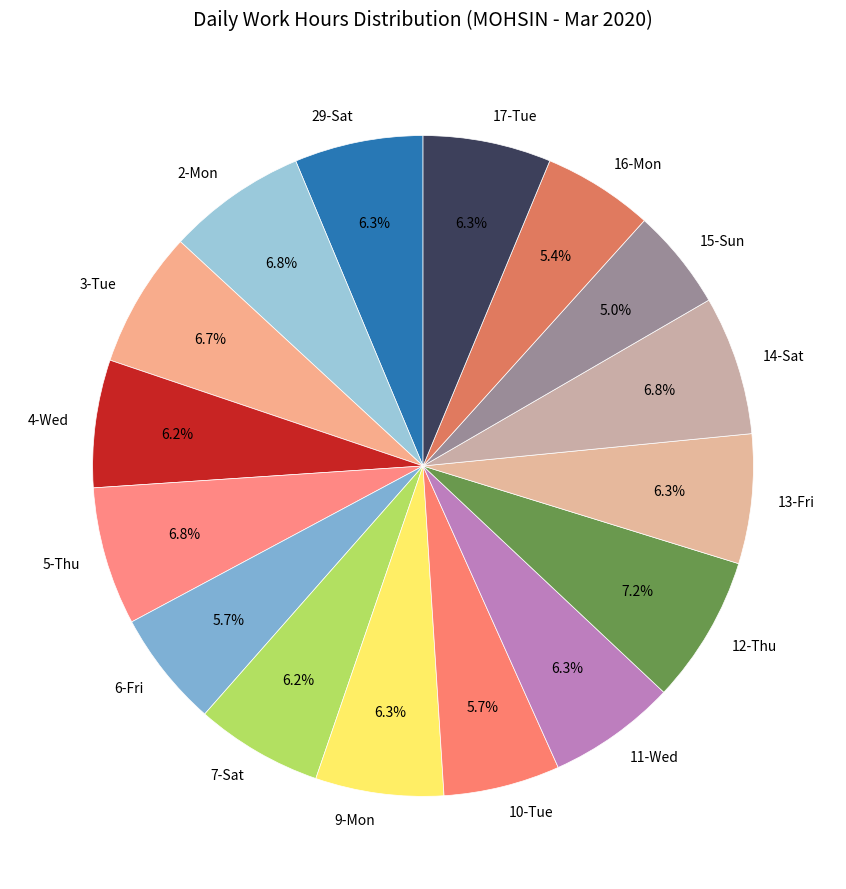

Which has a higher value, 4-Wed or 6-Fri?

4-Wed